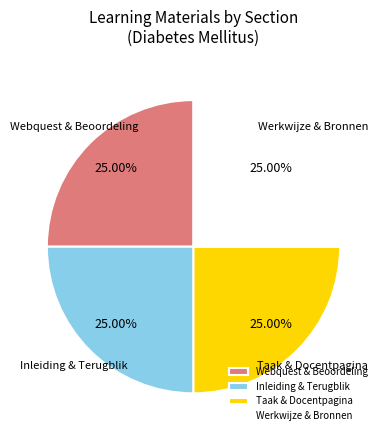

How many segments does this pie chart have?

4